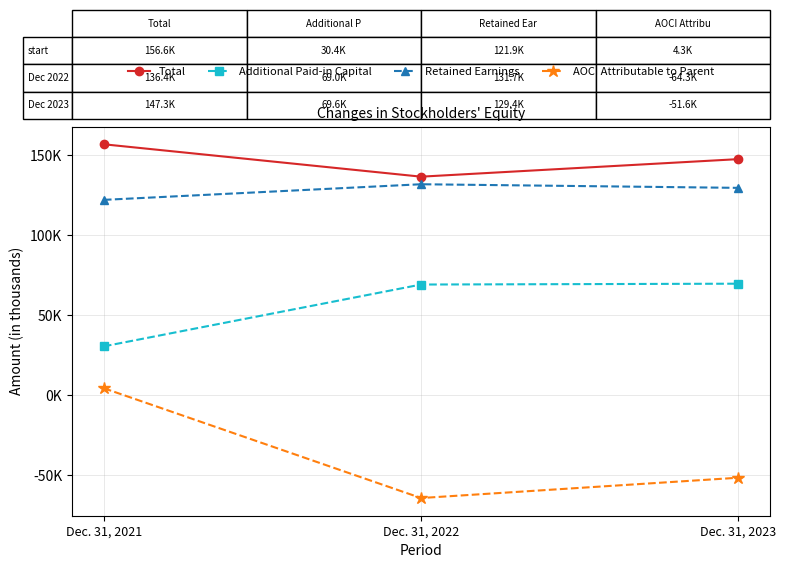

What is the difference between the second highest and minimum values in the AOCI Attributable to Parent series?

12687